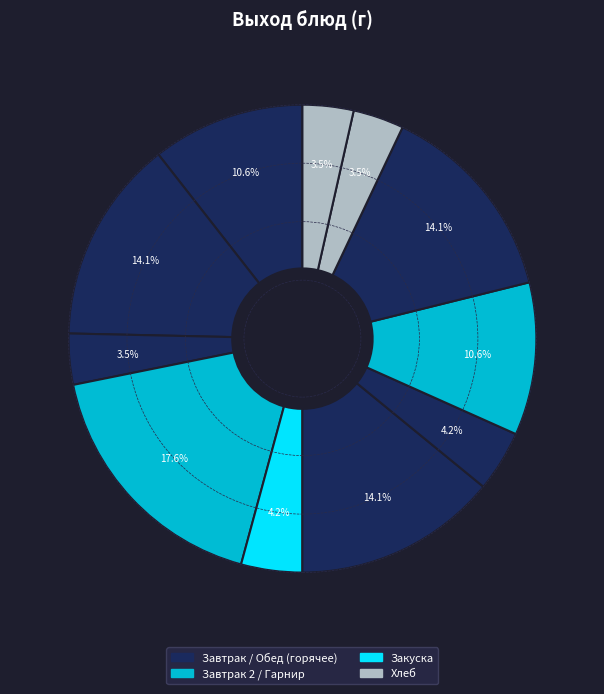

Count the number of slices in the pie.

11